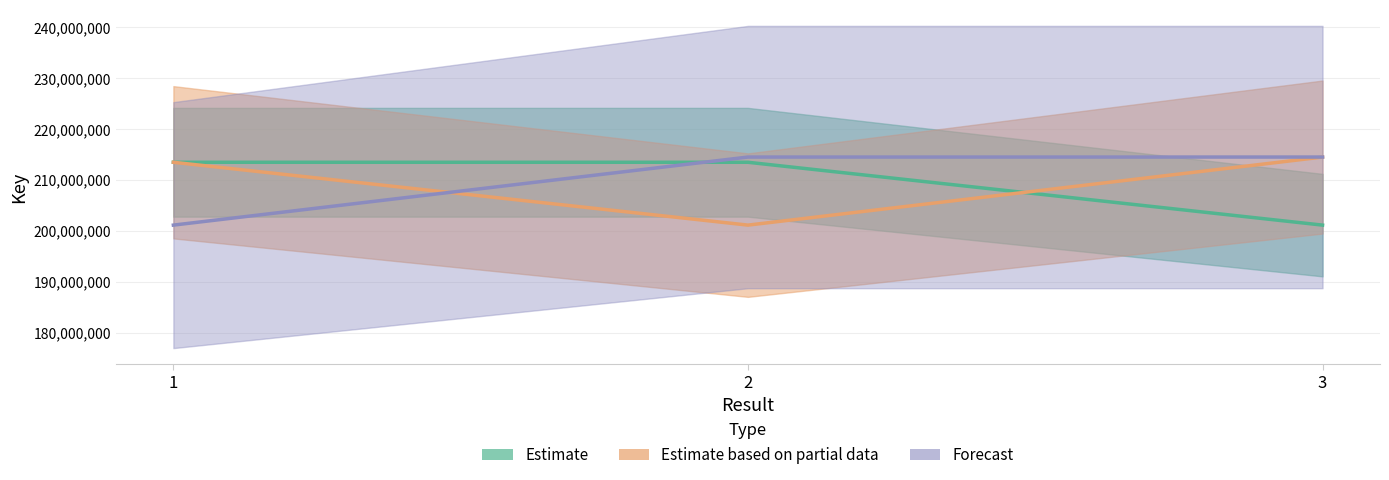

Which series has the largest total across all categories?

Forecast